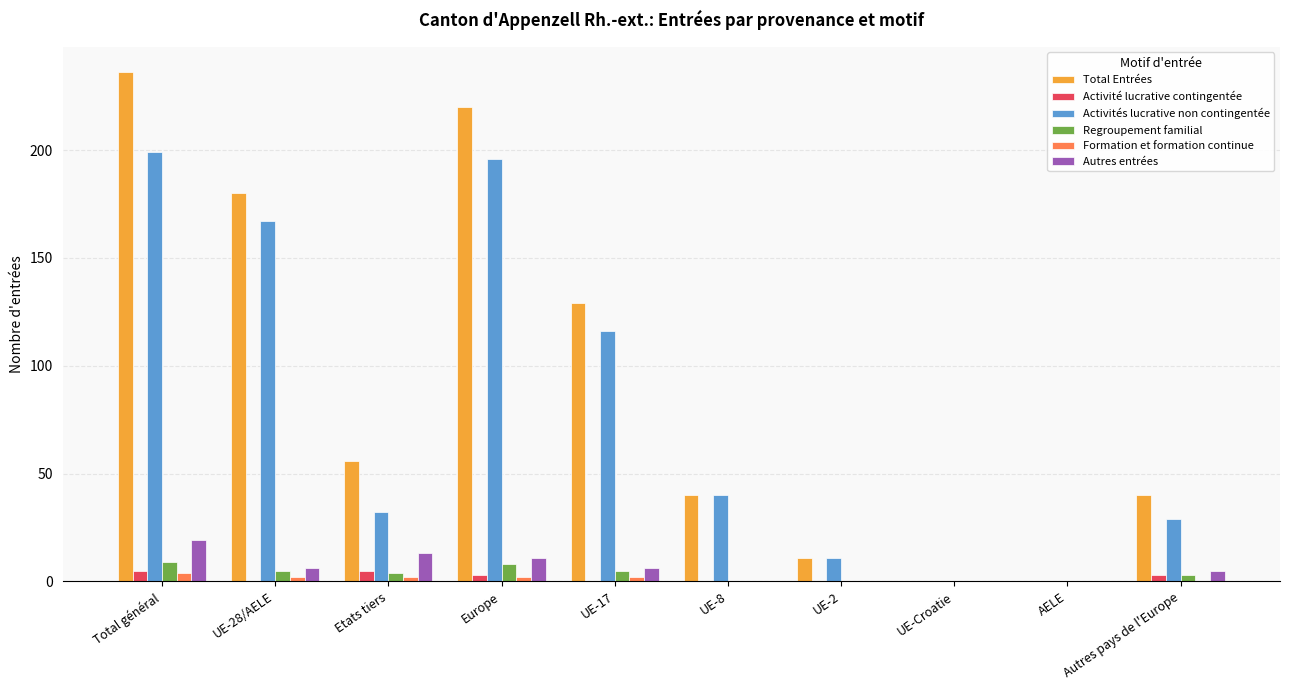

Which series has the largest total across all categories?

Total Entrées